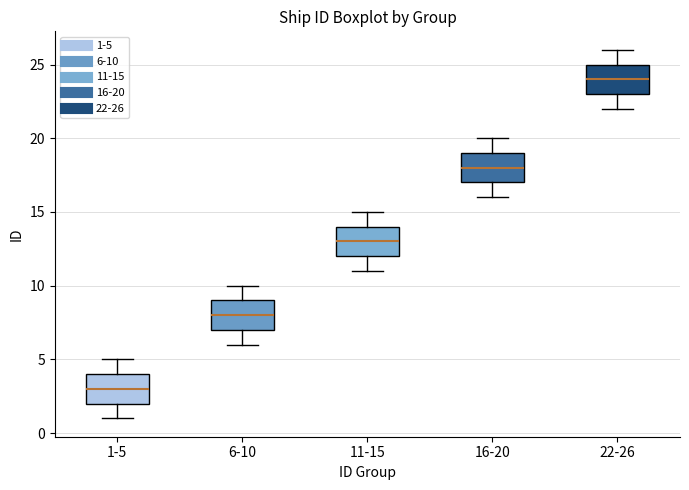

Where does the median line of the box for 11-15 sit on the y-axis? The values are not printed on the chart, so give them approximately, as read against the axis.

13